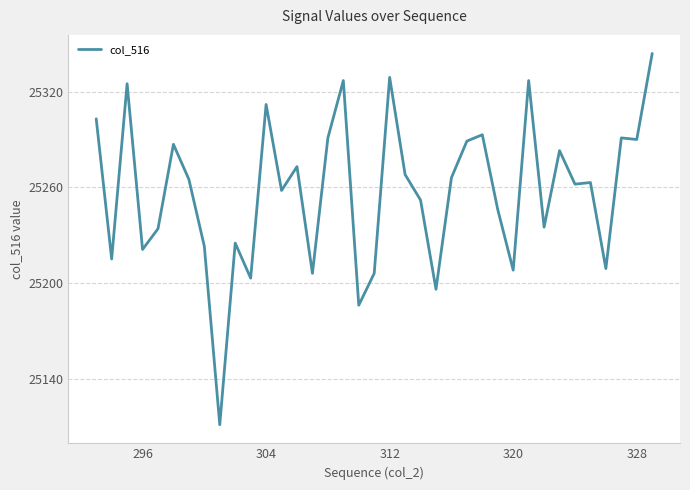

What is the greatest value displayed?

25344